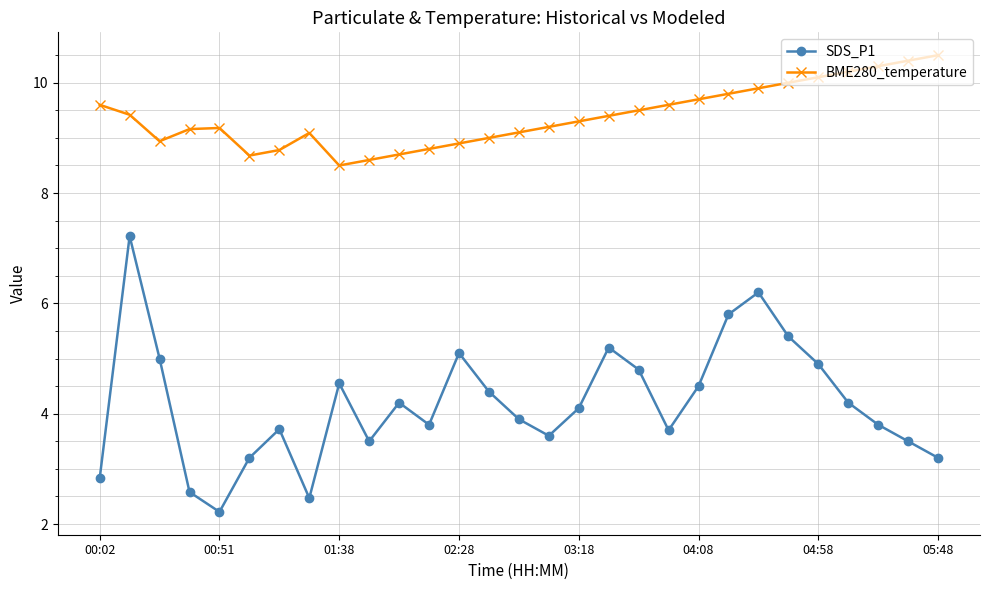

What is the minimum value for BME280_temperature?

8.5